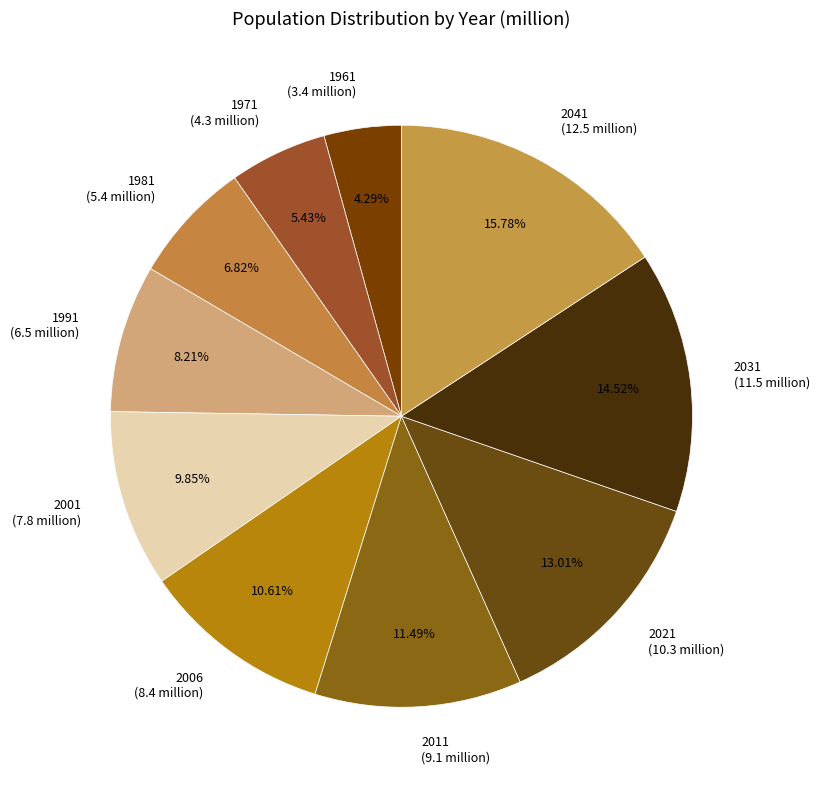

To the nearest percent, what is the difference between the largest and smallest slice percentages?

11%